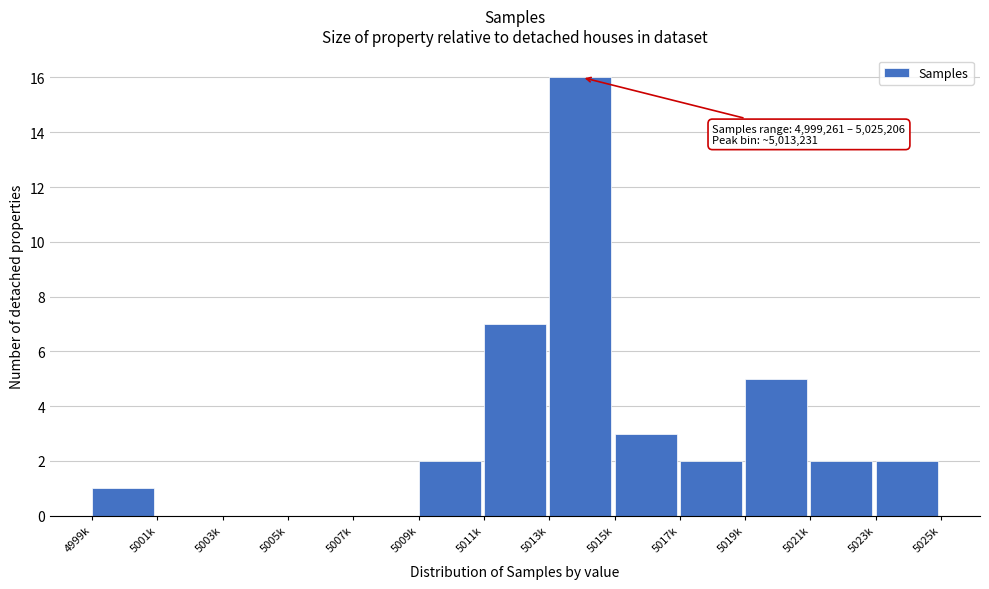

Reading left to right, extract all data points from this chart.

4999k=1	5001k=0	5003k=0	5005k=0	5007k=0	5009k=2	5011k=7	5013k=16	5015k=3	5017k=2	5019k=5	5021k=2	5023k=2